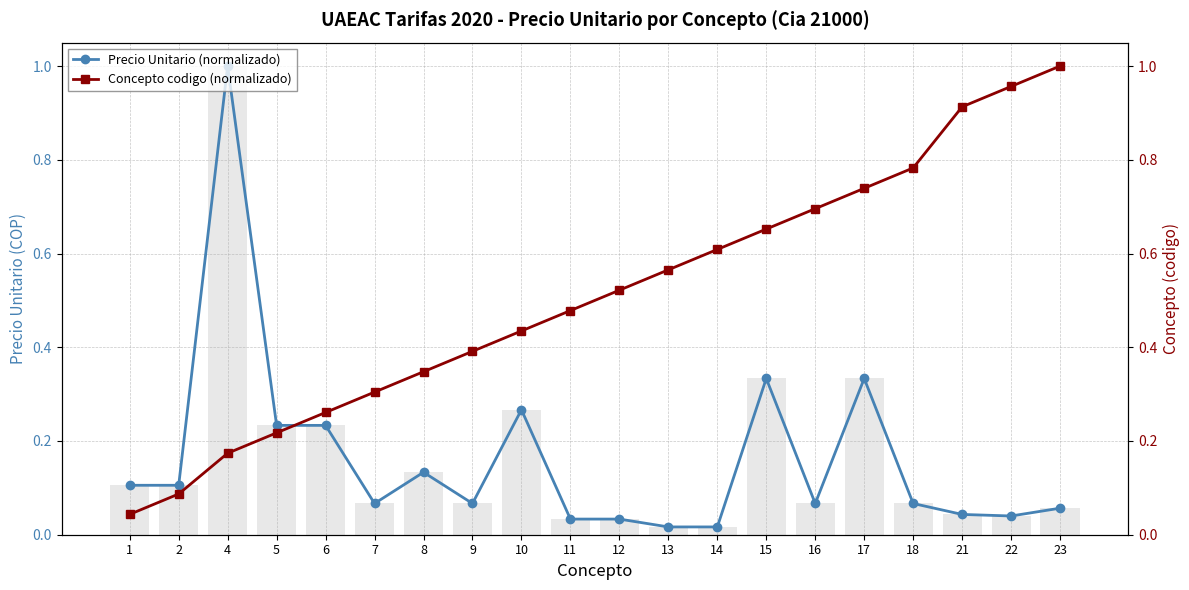

What are all the series names shown in the legend?

Precio Unitario (normalizado), Concepto codigo (normalizado)